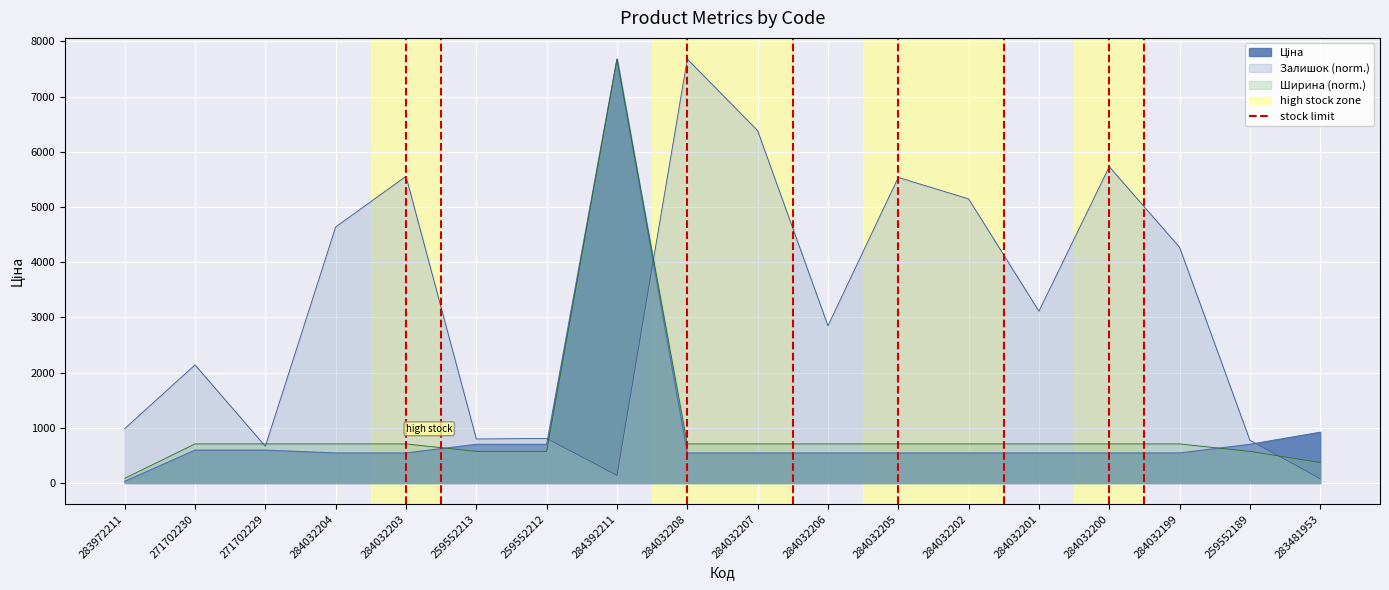

What is the value of the Ціна point at the 8th from the left?

7680.9